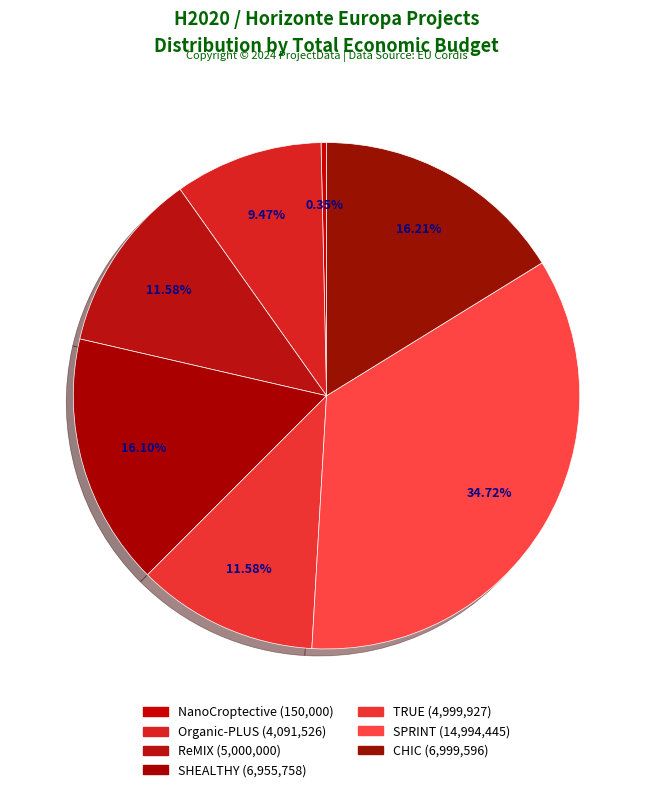

Count the number of slices in the pie.

7